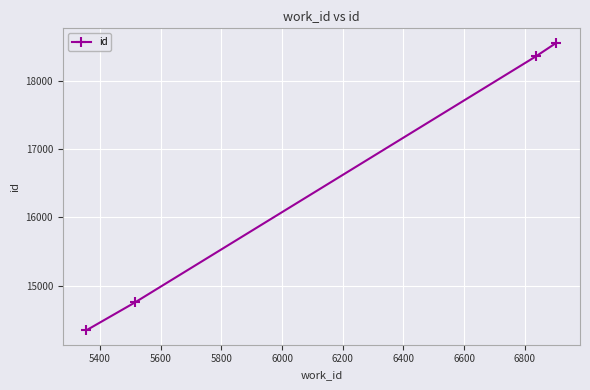

True or false: there are more than 2 points higher than both neighbors.

False